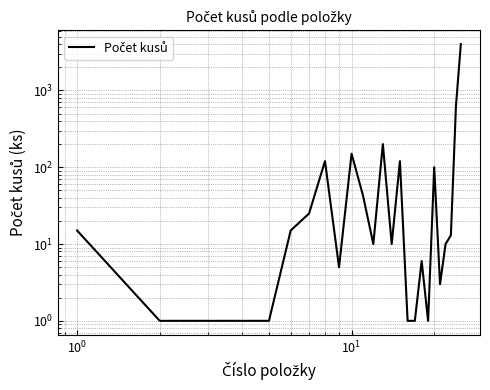

How many data points does each series have?

25